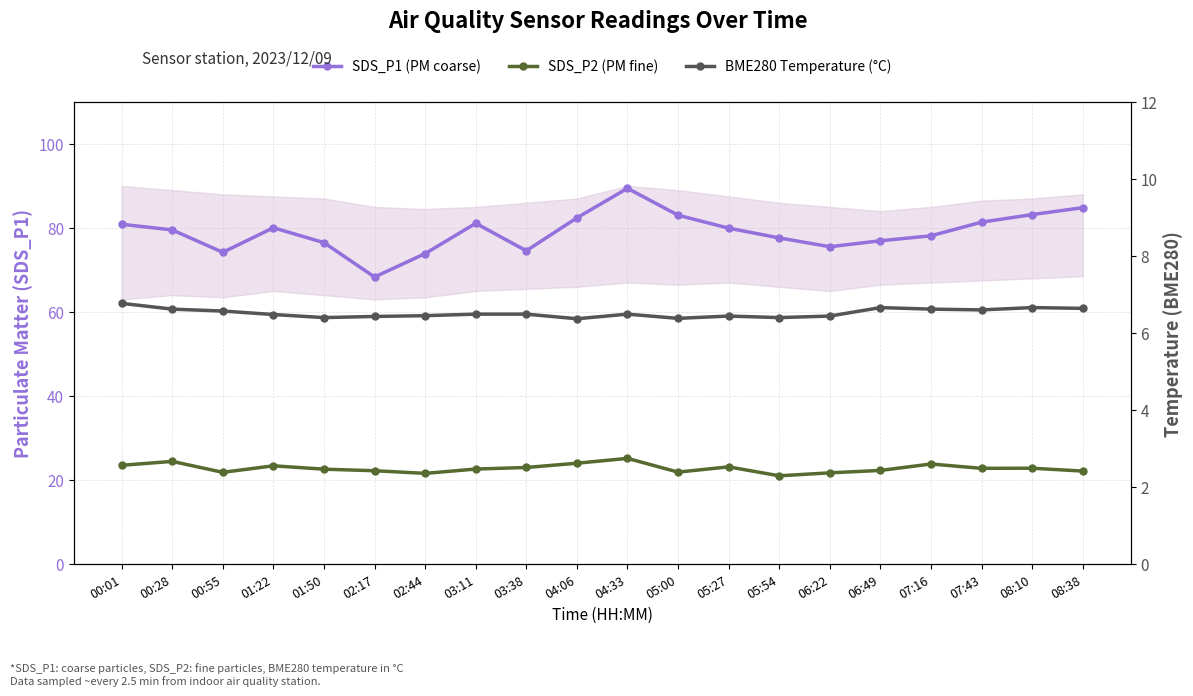

Reading left to right, extract all data points from this chart.

SDS_P1 (PM coarse): 80.9	79.5	74.2	80.0	76.5	68.3	73.9	81.1	74.6	82.4	89.4	83.0	80.0	77.6	75.5	77.0	78.1	81.4	83.2	84.8
SDS_P2 (PM fine): 23.5	24.4	21.9	23.4	22.6	22.2	21.6	22.6	23.0	24.0	25.2	21.9	23.1	21.0	21.7	22.3	23.8	22.8	22.8	22.1
BME280 Temperature (°C): 6.8	6.6	6.6	6.5	6.4	6.4	6.5	6.5	6.5	6.4	6.5	6.4	6.4	6.4	6.4	6.7	6.6	6.6	6.7	6.6